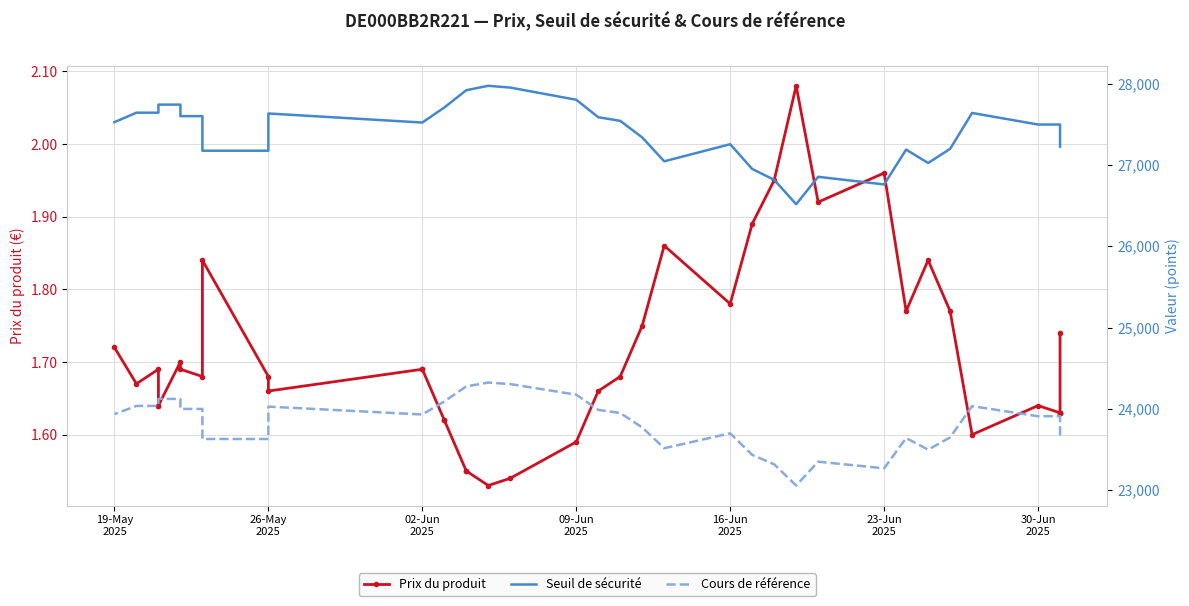

How many series are shown in this chart?

3